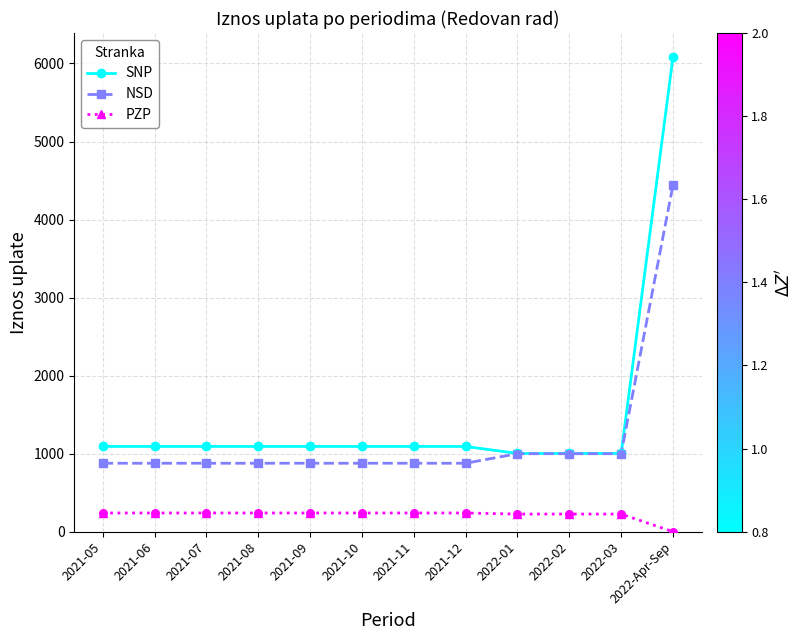

What is the spread (max minus min) of values at 2021-11?

852.7